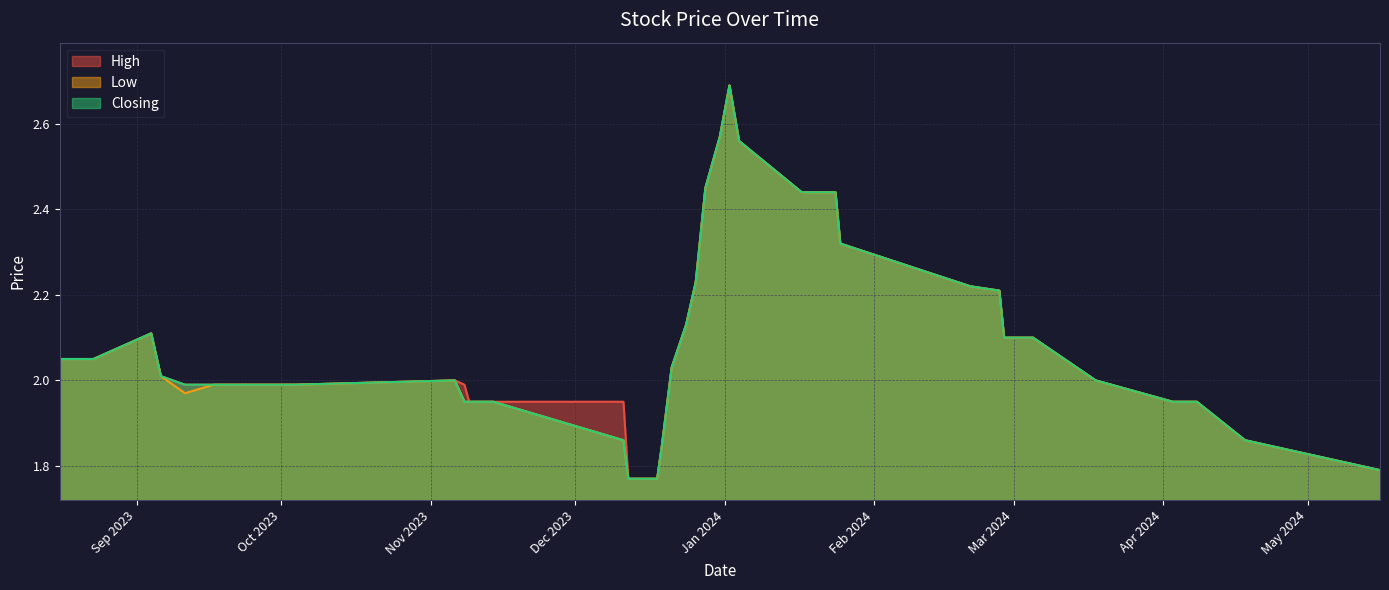

Does the chart display data point markers on the line(s)?

No